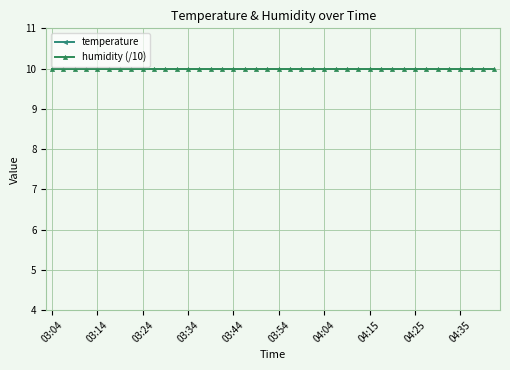

True or false: humidity (/10) has a value of 15.2 at 03:14.

False